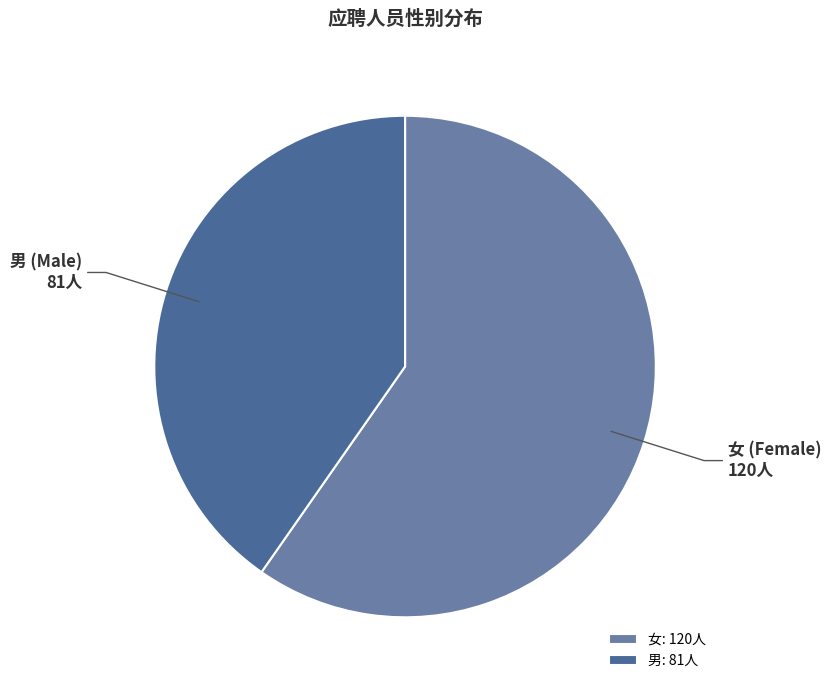

Is it true that 男 is 40% of the pie?

True